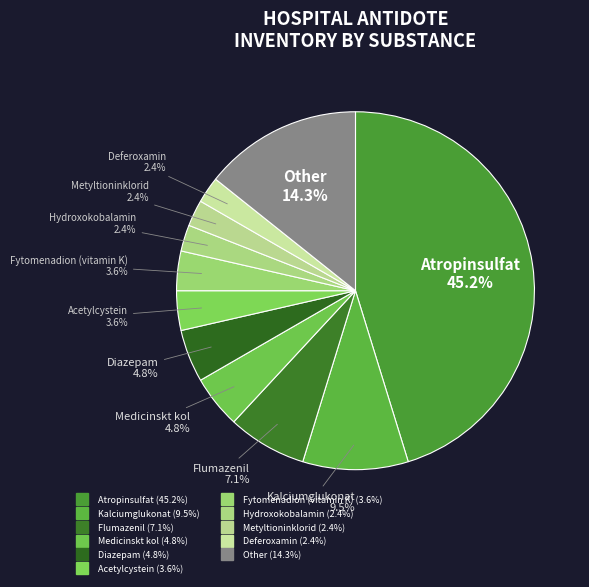

Count the number of slices in the pie.

11